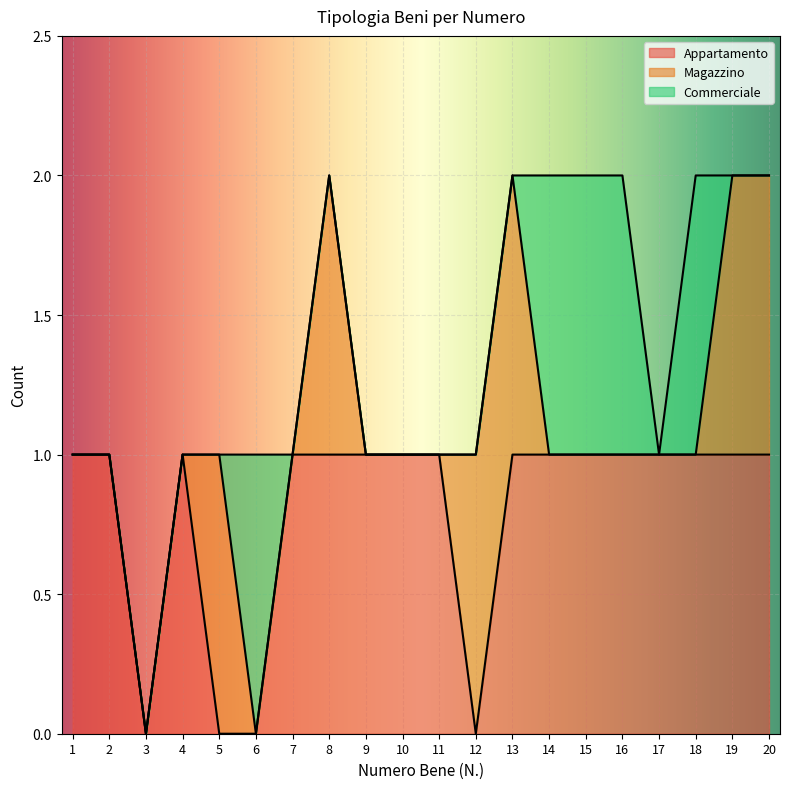

List the series in order of their peak value, highest first.

Appartamento, Magazzino, Commerciale